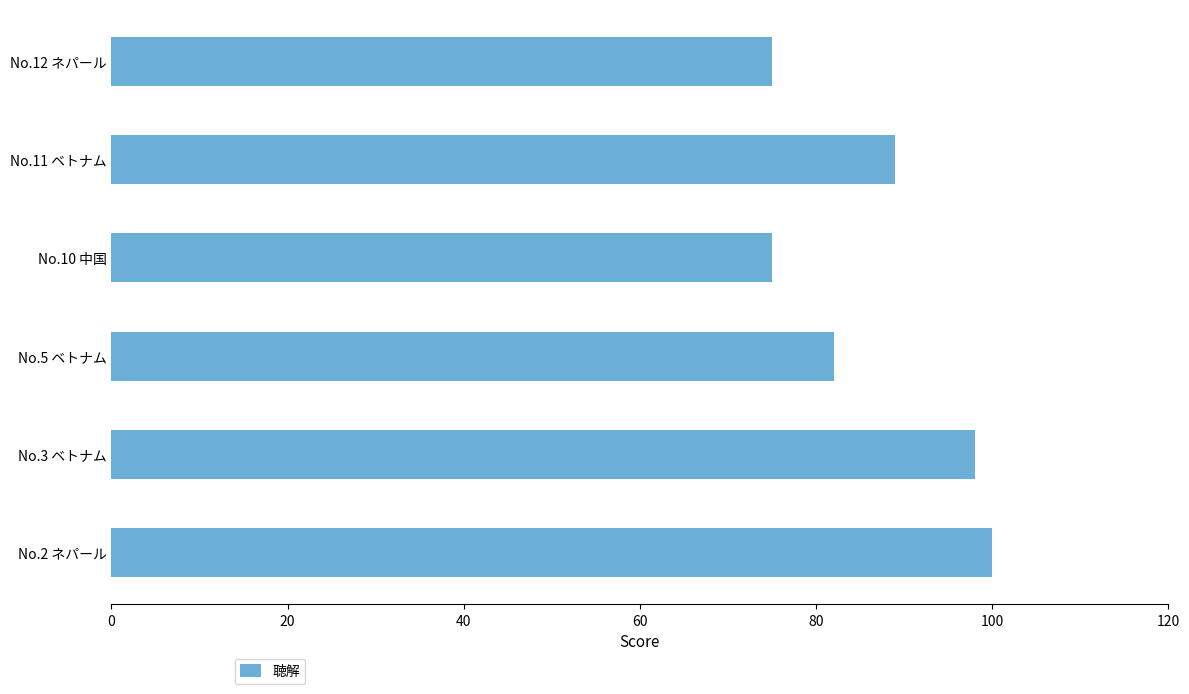

Are the bars horizontal?

Yes